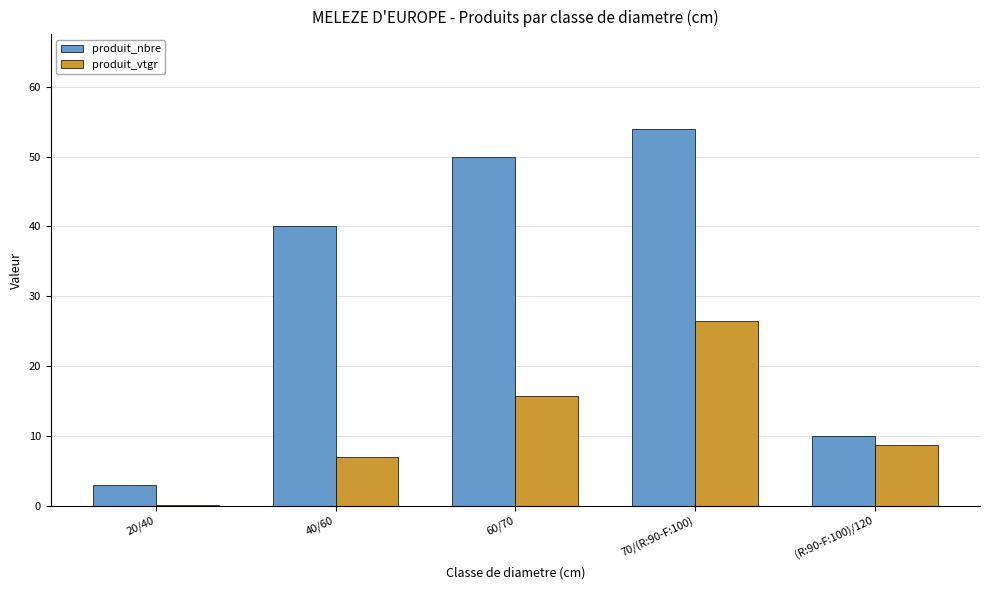

Reading left to right, what are all the values shown in this chart?

produit_nbre: 20/40=3.0	40/60=40.0	60/70=50.0	70/(R:90-F:100)=54.0	(R:90-F:100)/120=10.0
produit_vtgr: 20/40=0.2	40/60=7.0	60/70=15.8	70/(R:90-F:100)=26.5	(R:90-F:100)/120=8.7